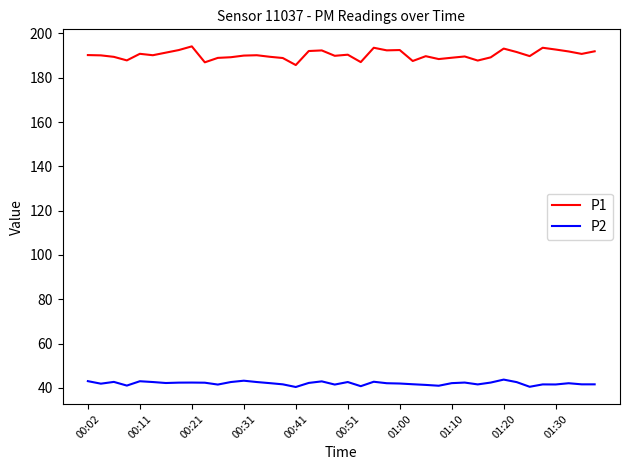

Which series has the largest range (max minus min)?

P1